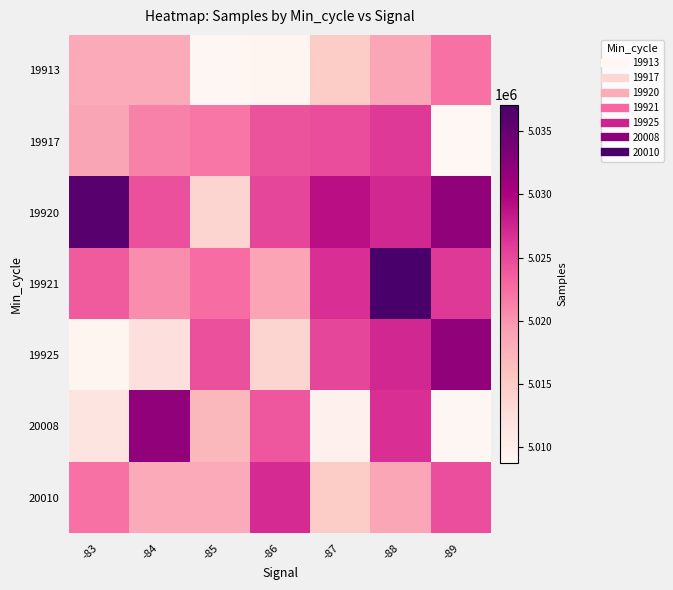

Reading right to left, transcribe all the data shown in this chart.

19913: -89=5022255	-88=5018676	-87=5014888	-86=5009238	-85=5008844	-84=5018335	-83=5018284
19917: -89=5008712	-88=5026040	-87=5024759	-86=5024252	-85=5021993	-84=5021290	-83=5018764
19920: -89=5031940	-88=5027332	-87=5029101	-86=5025127	-85=5013653	-84=5024527	-83=5035907
19921: -89=5026040	-88=5037103	-87=5026733	-86=5018874	-85=5022608	-84=5020574	-83=5023781
19925: -89=5031940	-88=5027332	-87=5025127	-86=5013653	-85=5024527	-84=5012238	-83=5009238
20008: -89=5008844	-88=5026709	-87=5009650	-86=5024123	-85=5016959	-84=5031940	-83=5011700
20010: -89=5024592	-88=5018676	-87=5014888	-86=5027107	-85=5018335	-84=5018284	-83=5022255